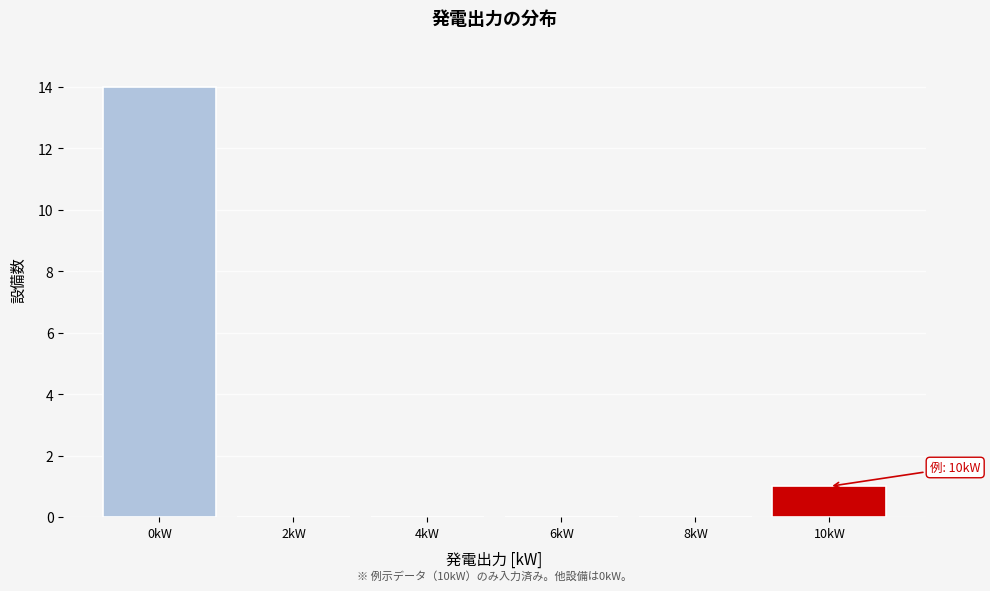

Reading left to right, what are all the values shown in this chart?

0kW=14	2kW=0	4kW=0	6kW=0	8kW=0	10kW=1